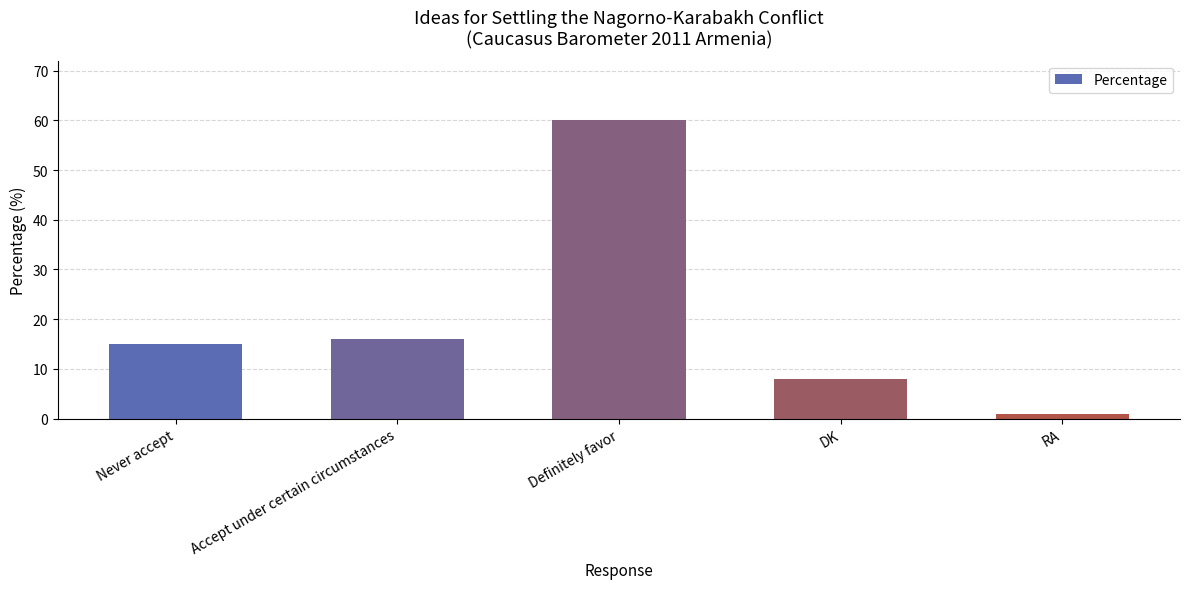

What is the label of the 4th bar from the right?

Accept under certain circumstances